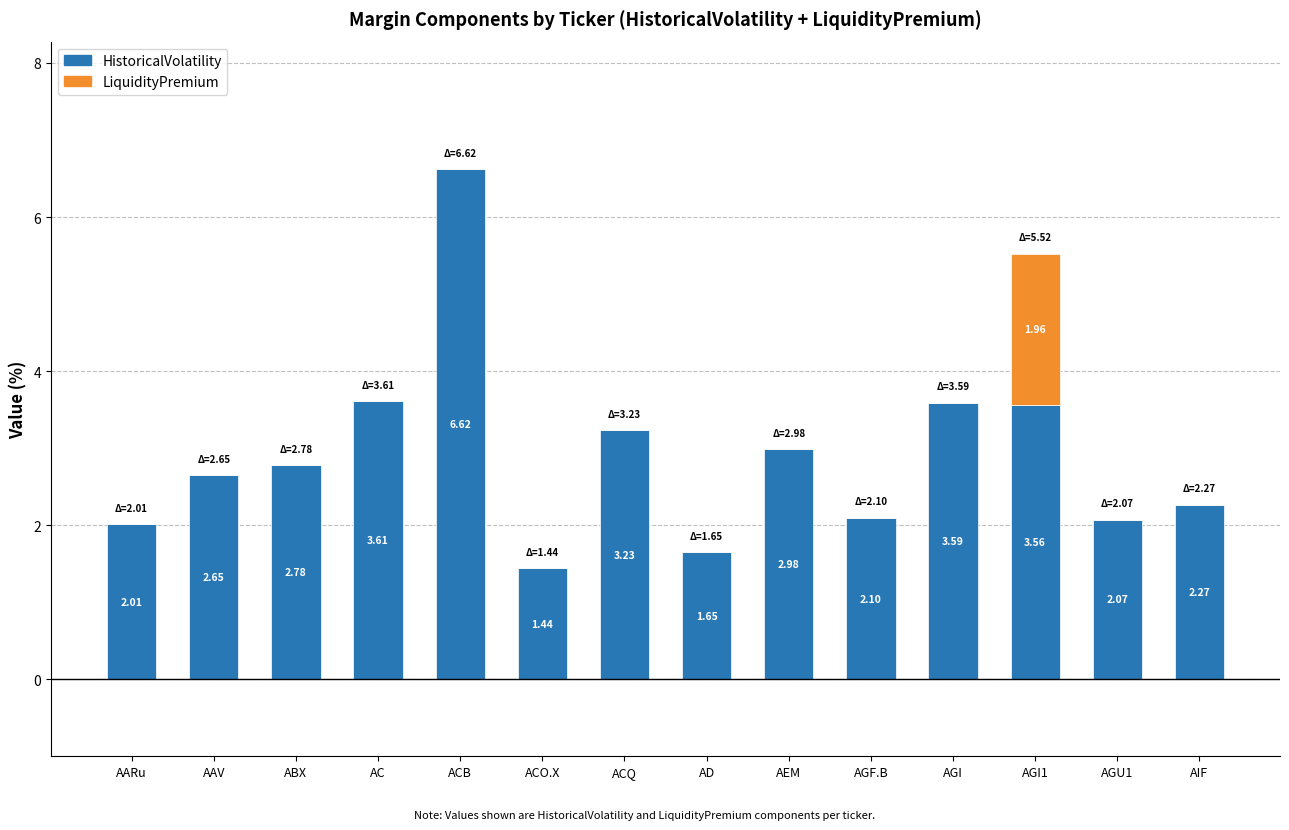

What is the total value across all series at ACB?

6.6